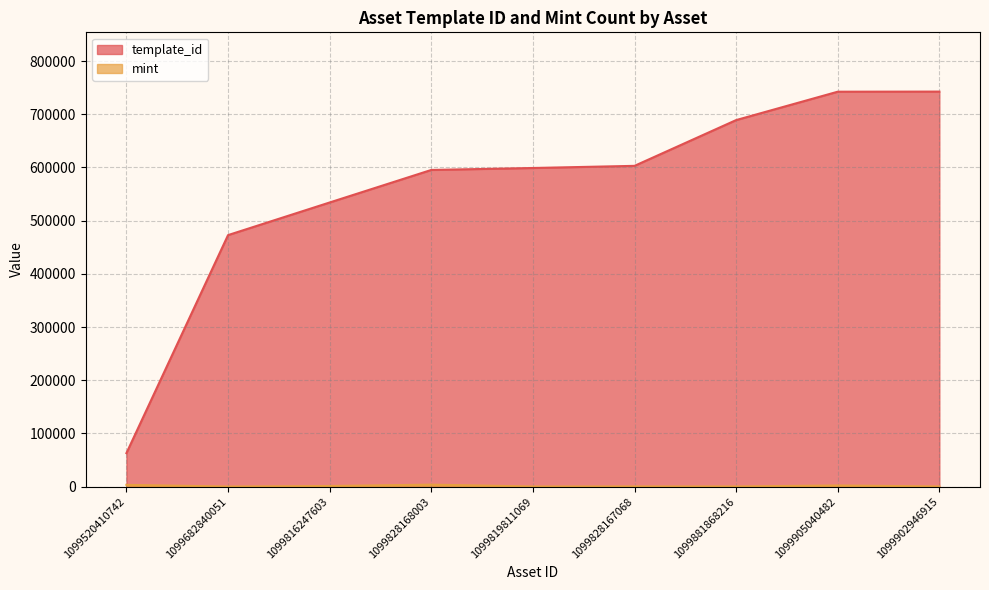

Is the value of template_id at 1099828168003 greater than the value of mint at 1099902946915?

Yes